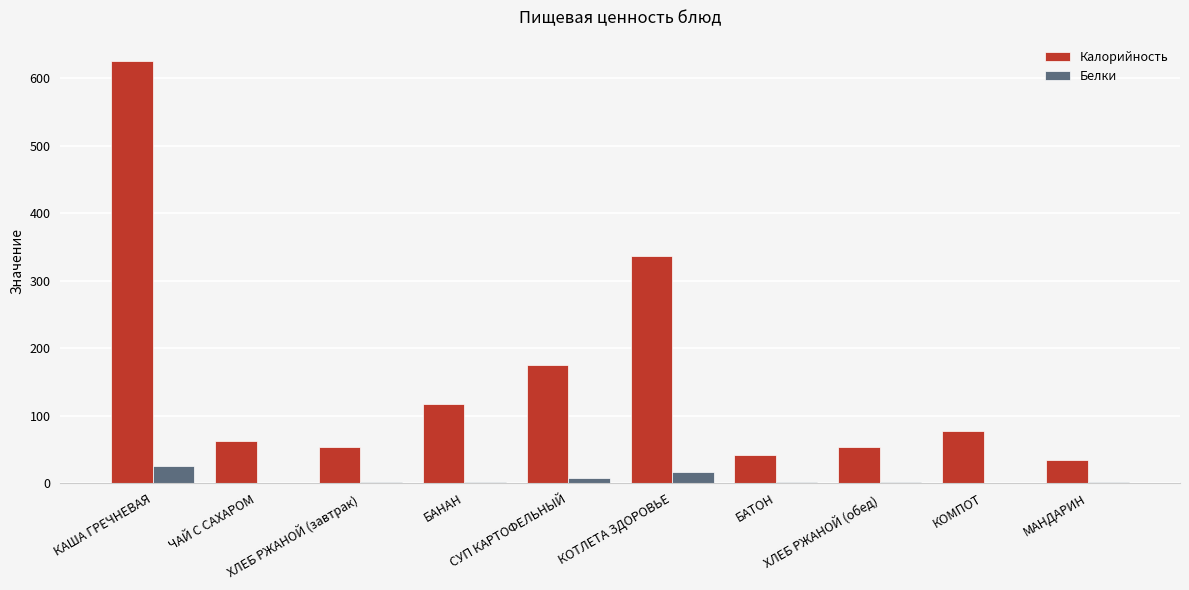

At which category is the sum across all series the highest?

КАША ГРЕЧНЕВАЯ